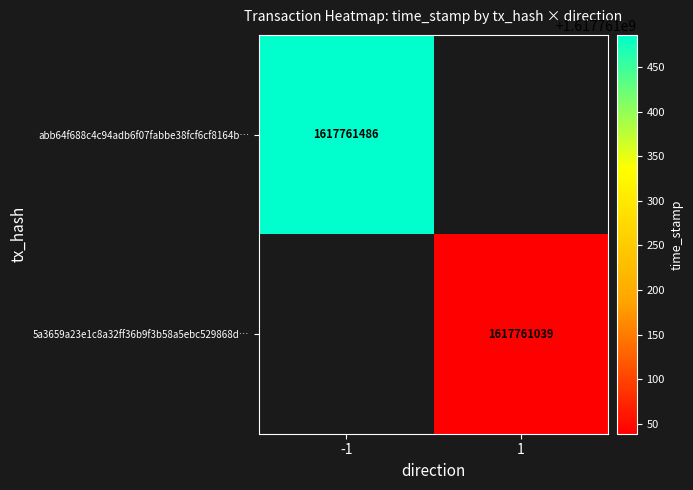

The value of 5a3659a23e1c8a32ff36b9f3b58a5ebc529868d at 0 is 1. True or false?

False